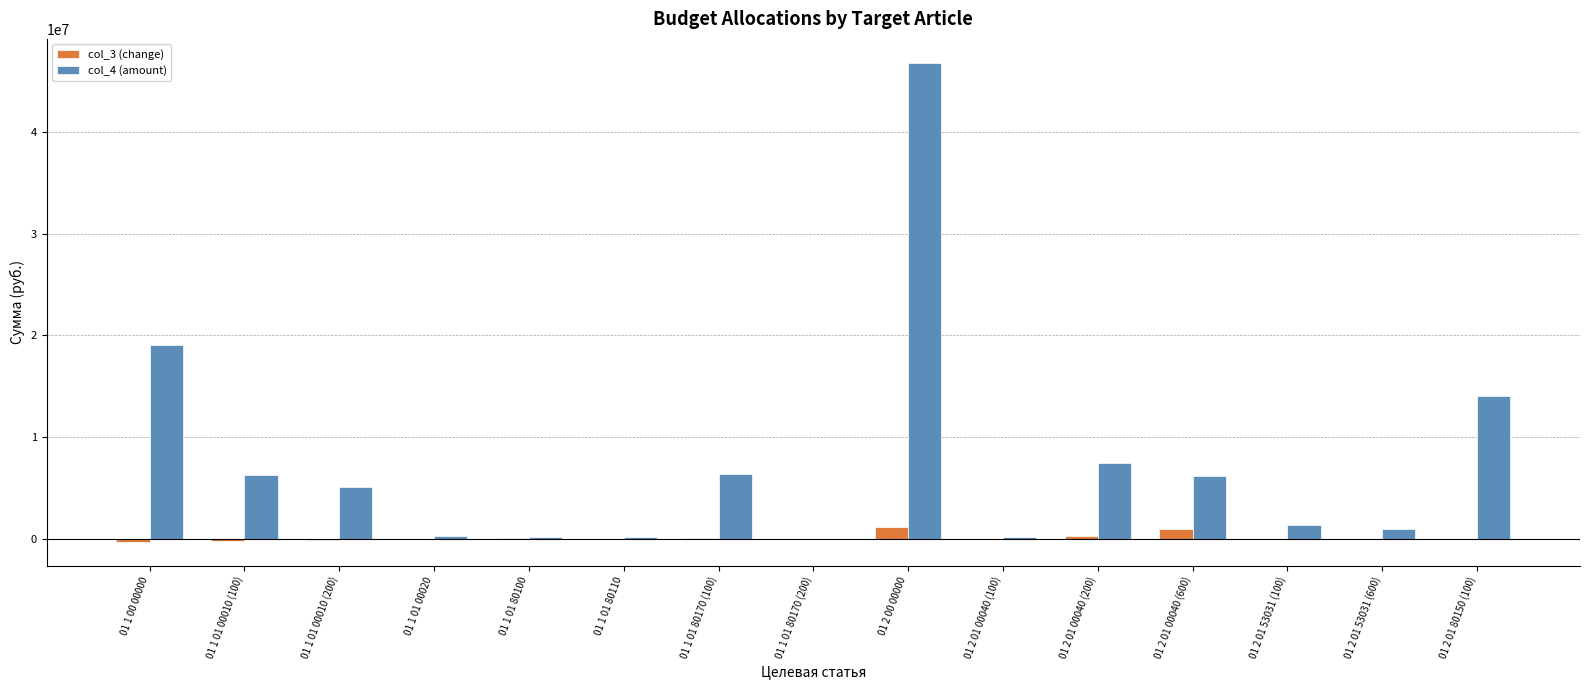

What is the sum of all col_4 (amount) values?

114663487.1